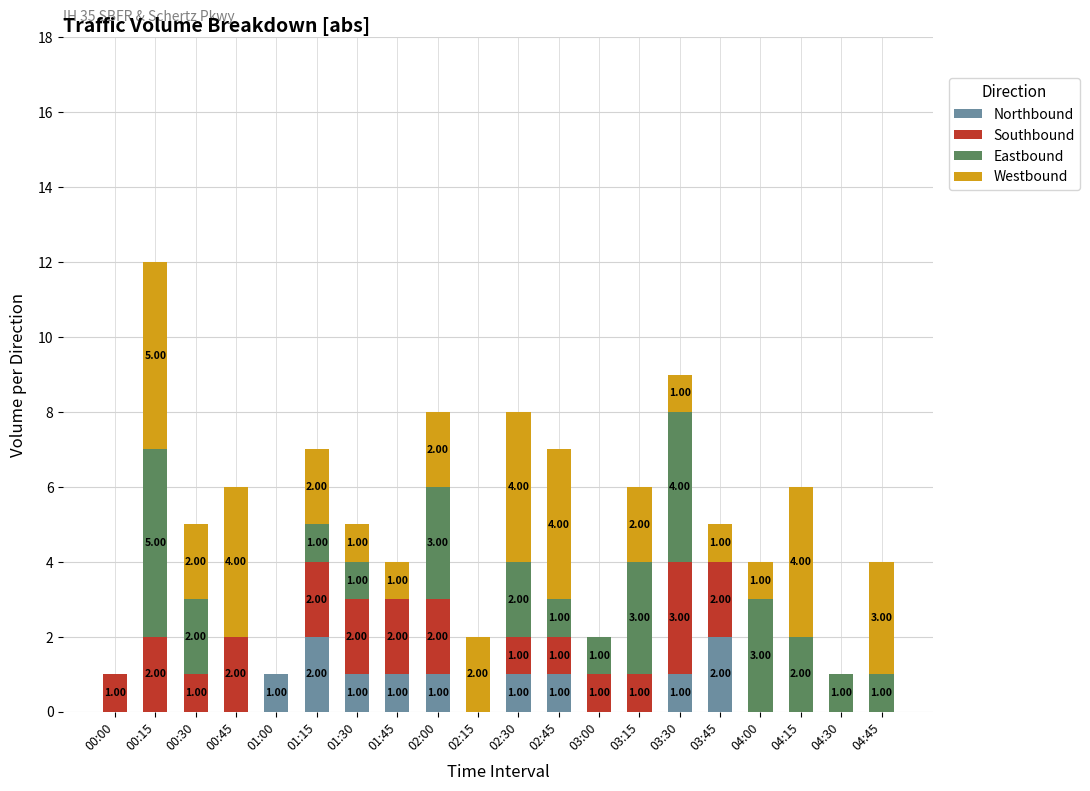

What is the total value across all series at 01:45?

4